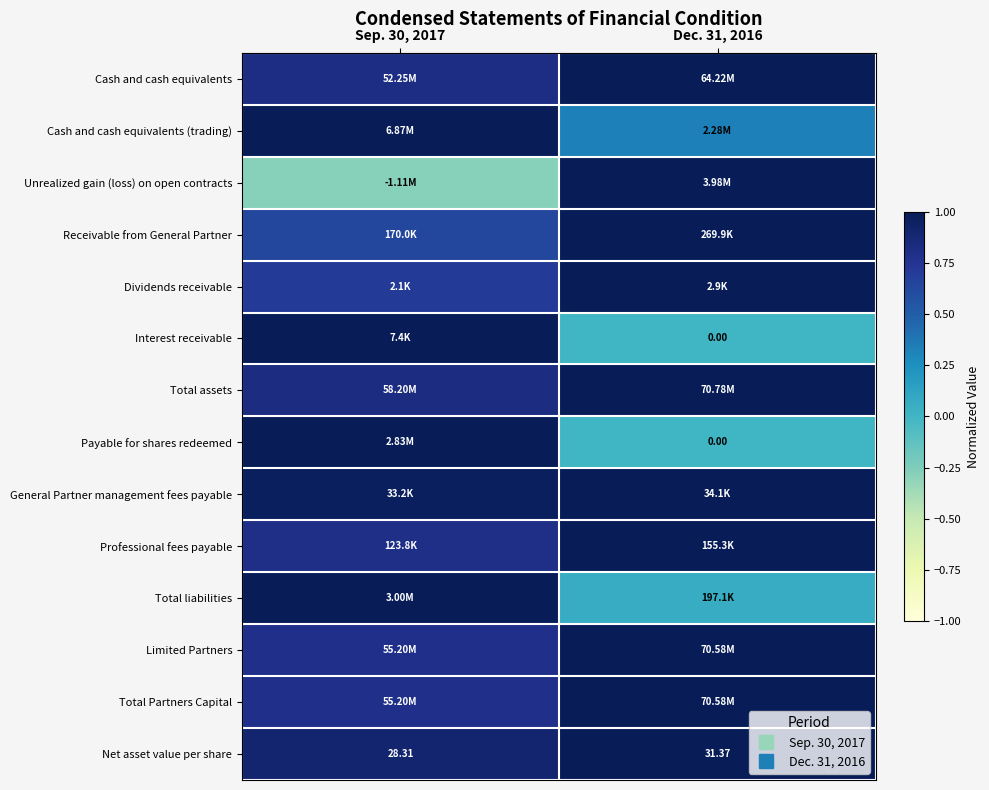

Count the Net asset value per share values in the range 0 to 1.

2